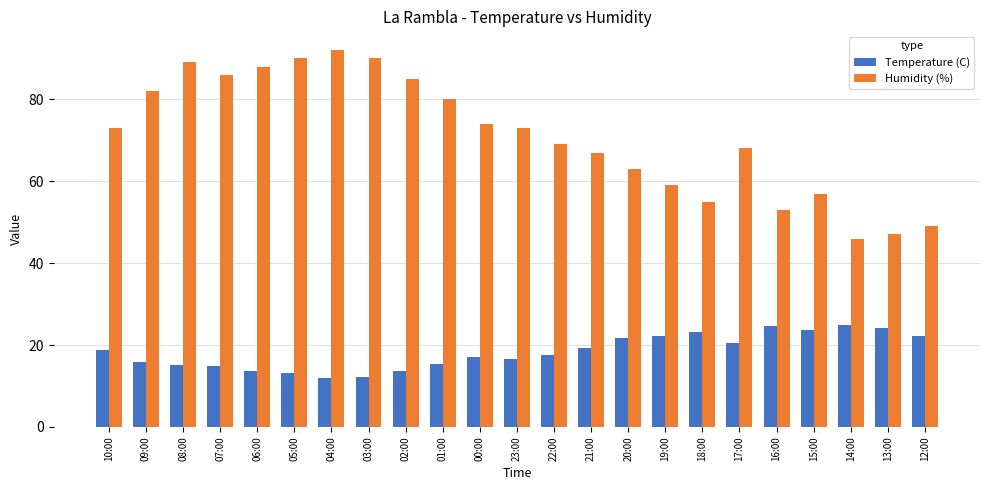

The Humidity (%) series shows 68.0 at 17:00. True or false?

True